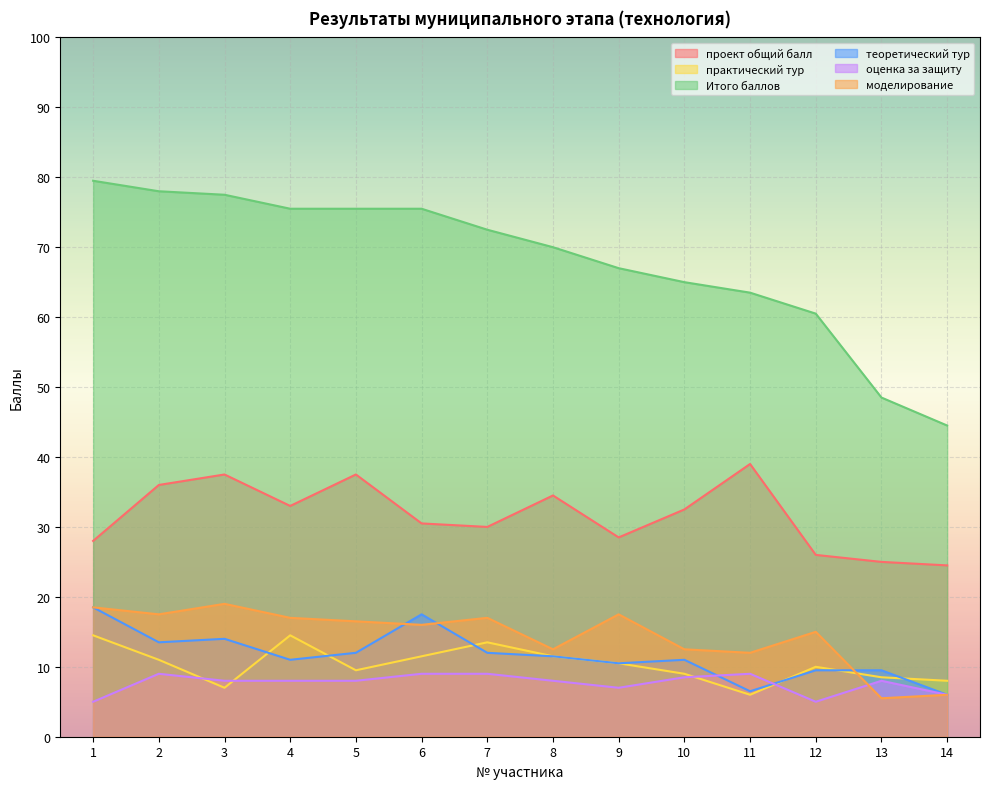

The value of оценка за защиту at 10 is 11.2. True or false?

False